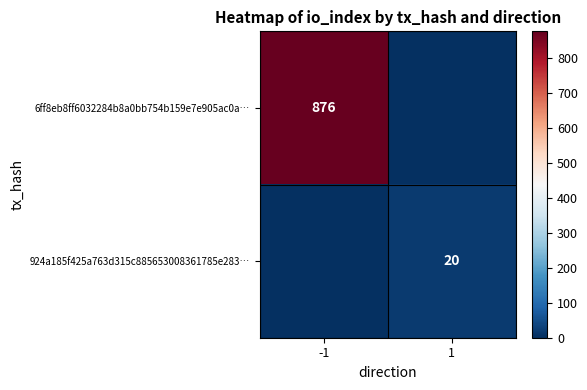

The value of 6ff8eb8ff6032284b8a0bb754b159e7e905ac0a… at -1 is 1289. True or false?

False